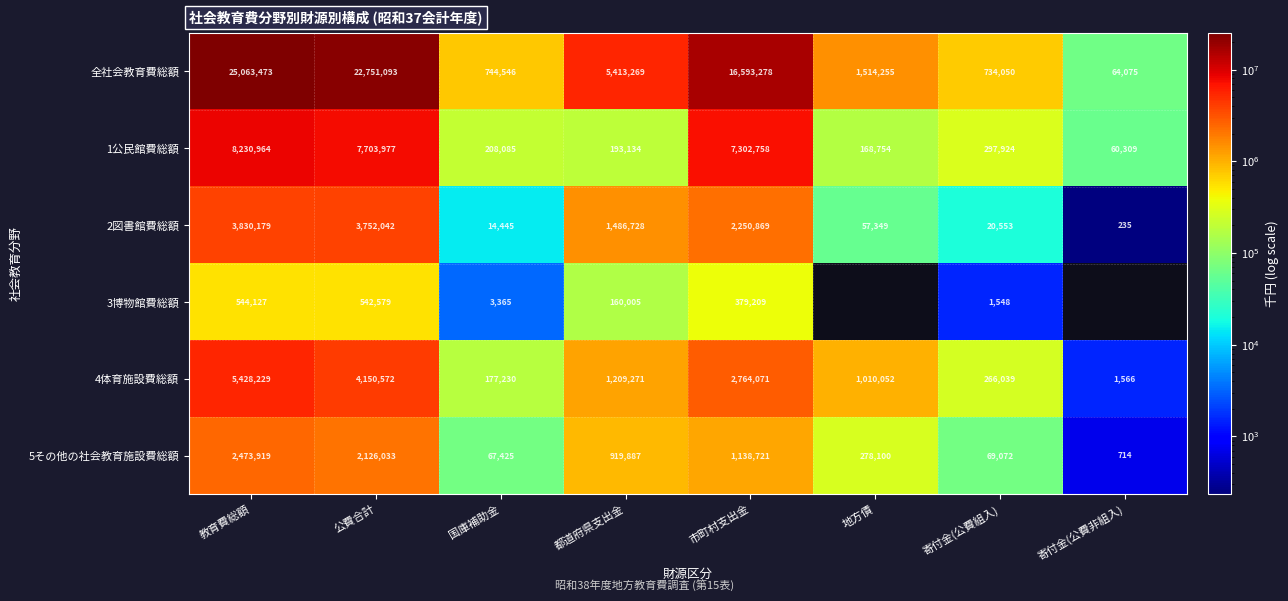

What value does the 全社会教育費総額 series have at 寄付金(公費組入), to the nearest 10?

734050